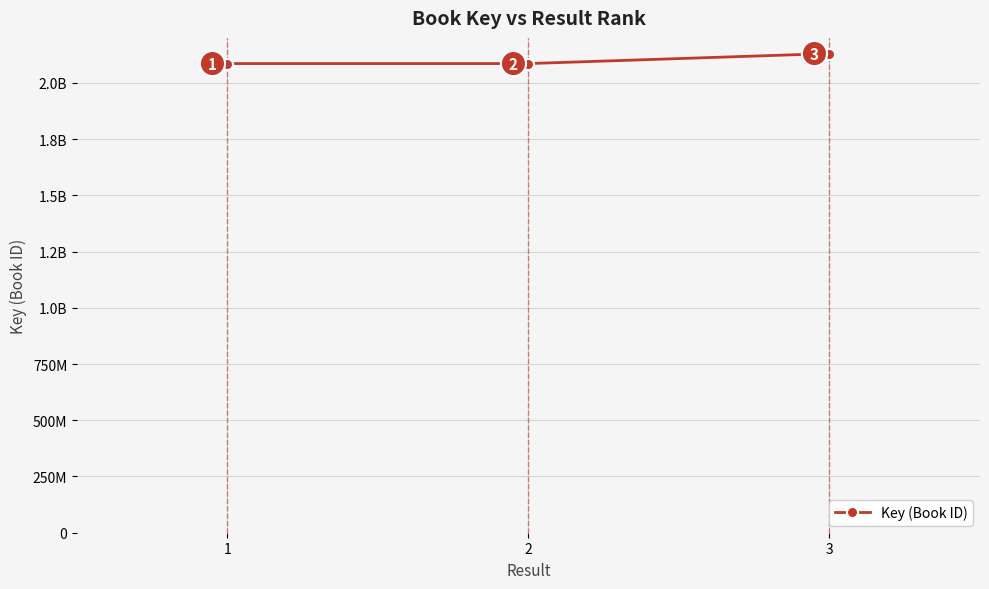

Does the chart display data point markers on the line(s)?

Yes